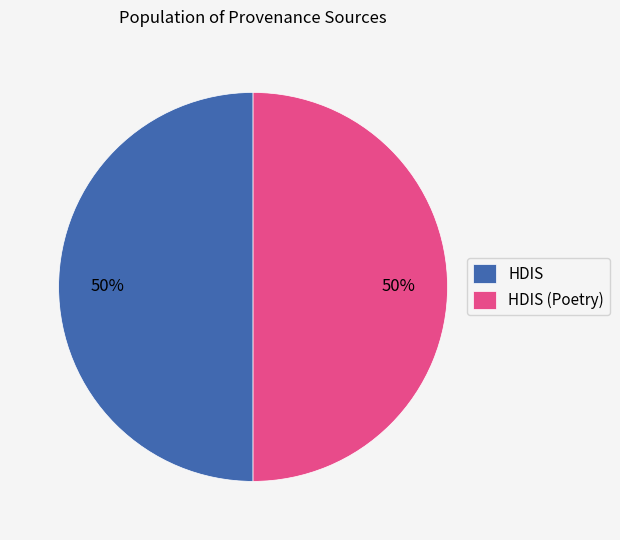

How many slices are in this pie chart?

2